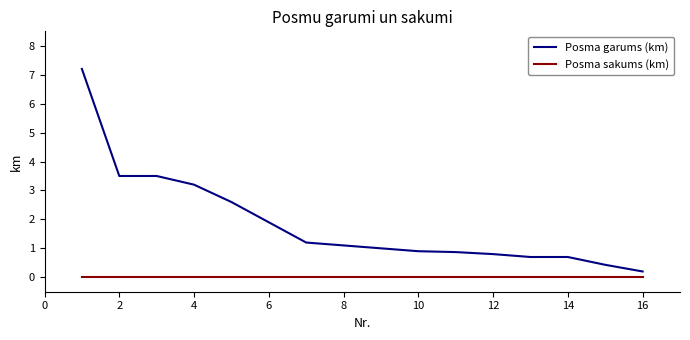

How many lines are shown in the chart?

2